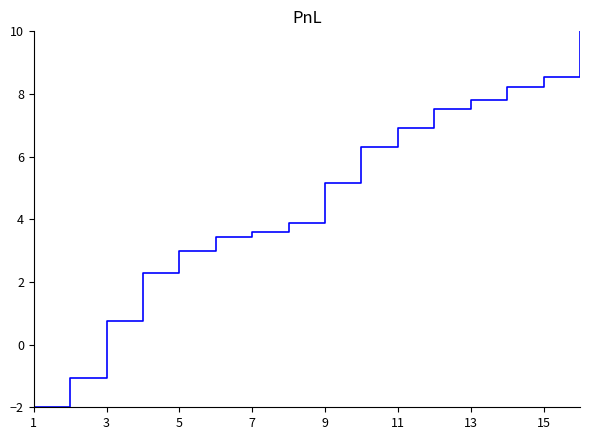

What is the smallest value displayed?

-2.0